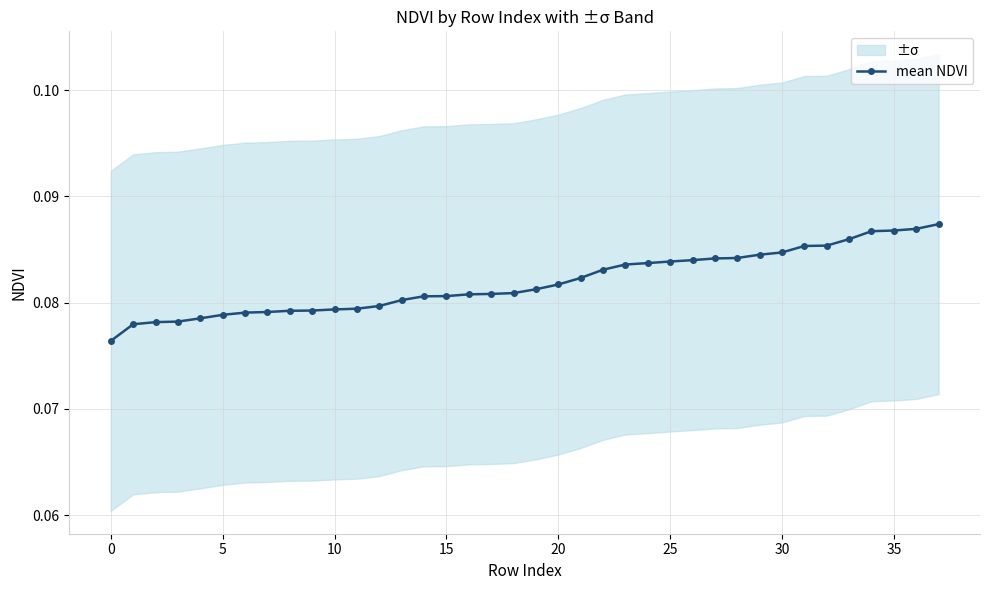

How many mean NDVI values are between 0 and 1?

38